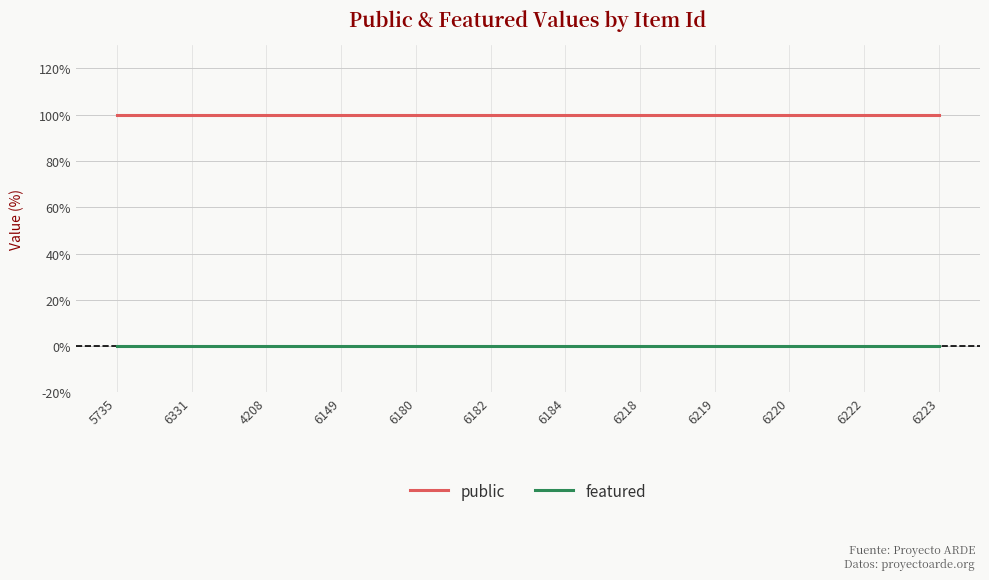

True or false: public has a value of 51 at 6218.

False